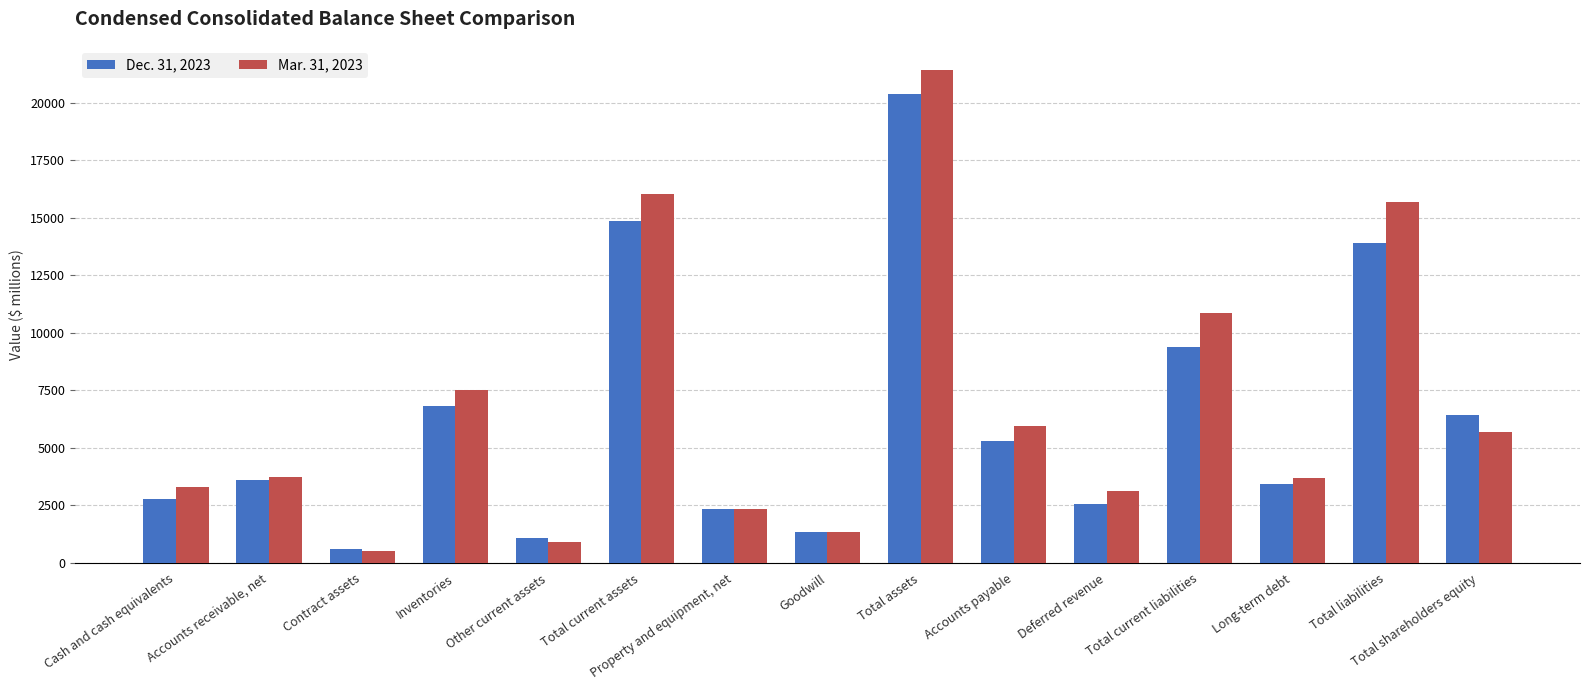

Where is Dec. 31, 2023 nearest to the value 10485?

Total current liabilities